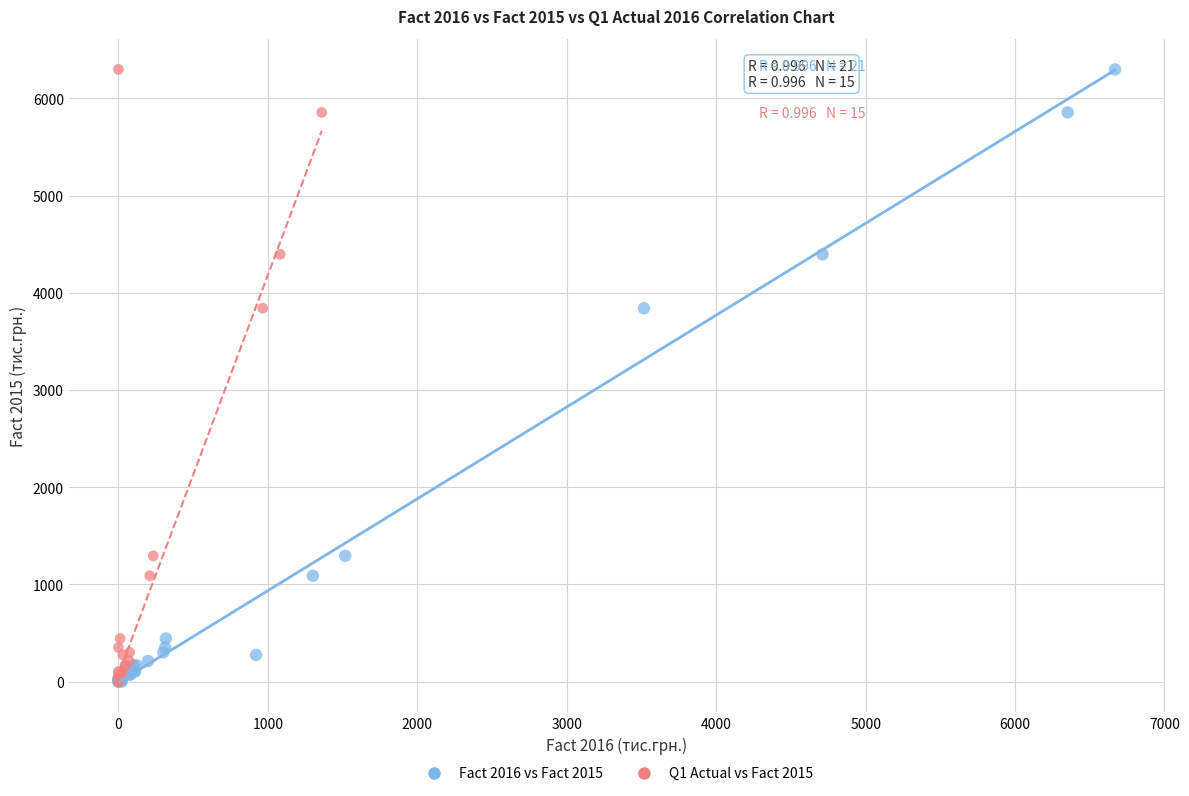

What are all the series names shown in the legend?

Fact 2016 vs Fact 2015, Q1 Actual vs Fact 2015